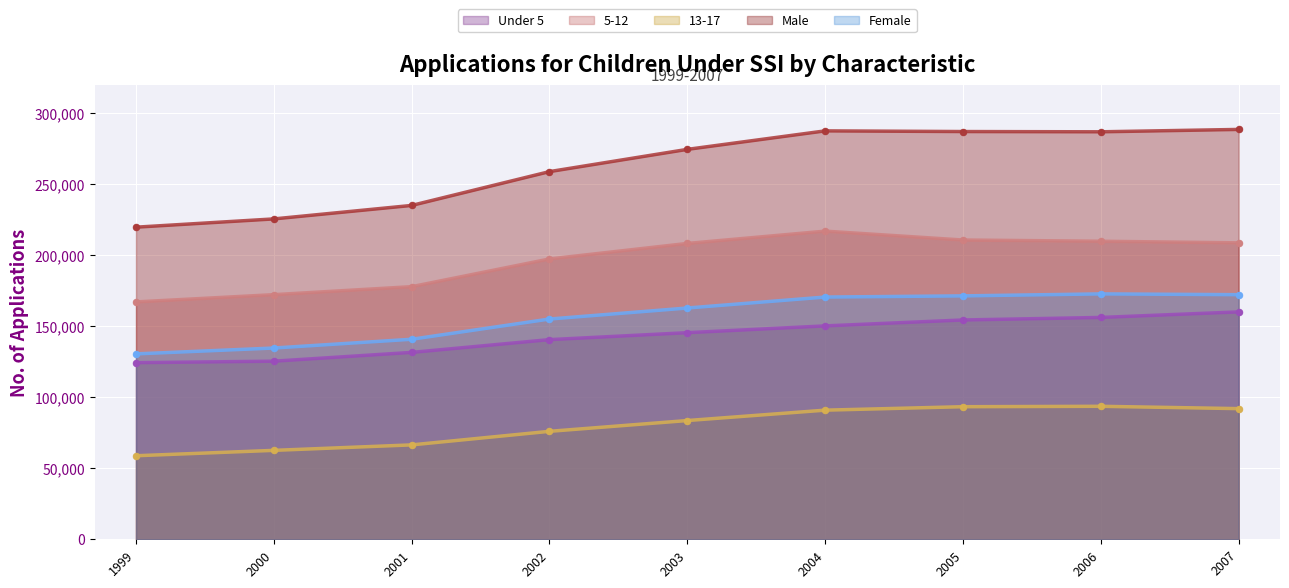

Is the value of 5-12 at 2003 greater than the value of Under 5 at 2007?

Yes